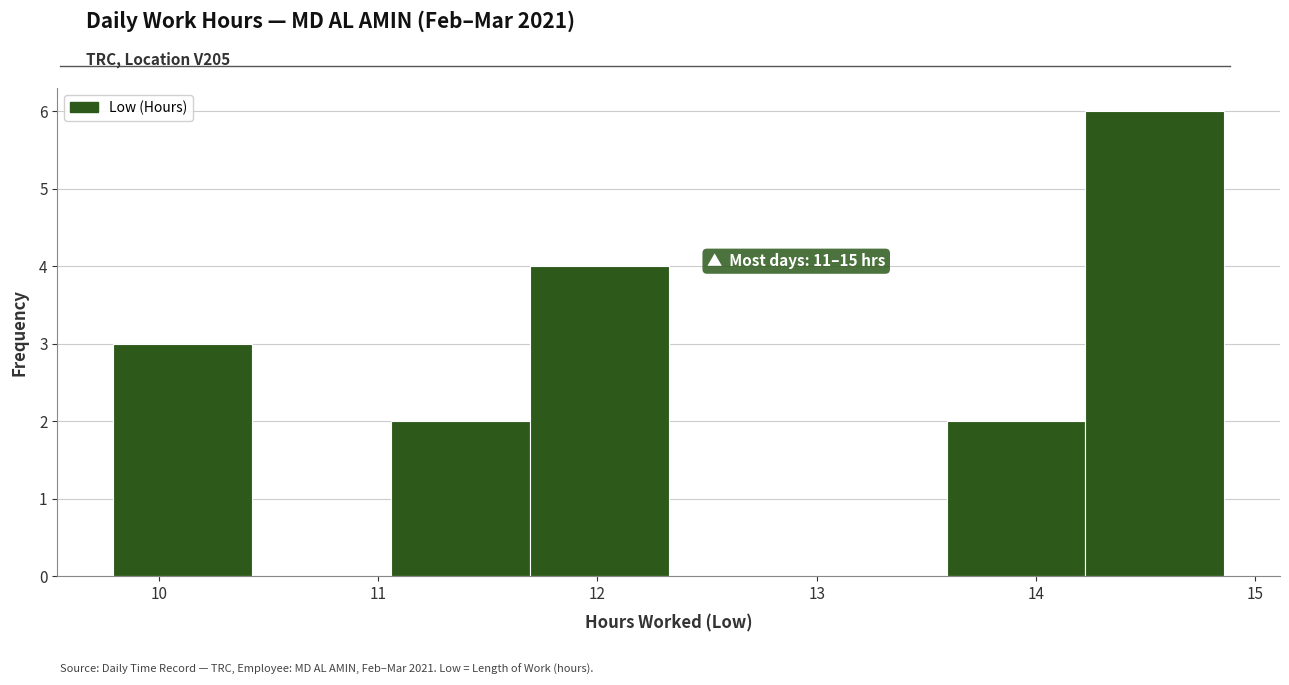

Over which range of the x-axis is the bar tallest?

14.2 to 14.9